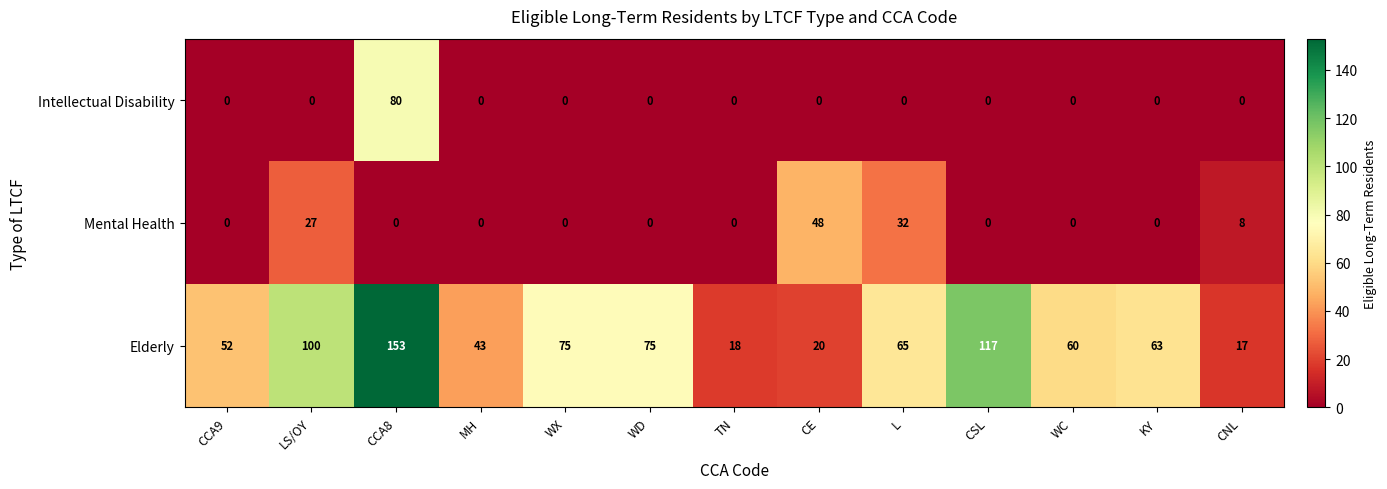

At which category is the sum across all series the highest?

CCA8